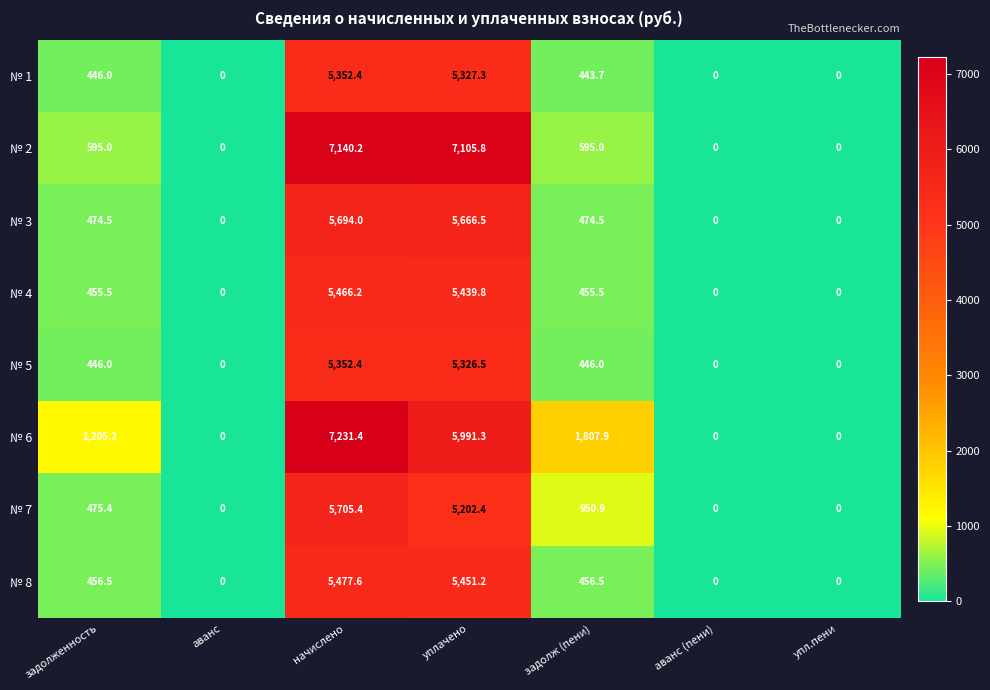

Rank the series at задолж (пени) from lowest to highest value.

№ 1, № 5, № 4, № 8, № 3, № 2, № 7, № 6